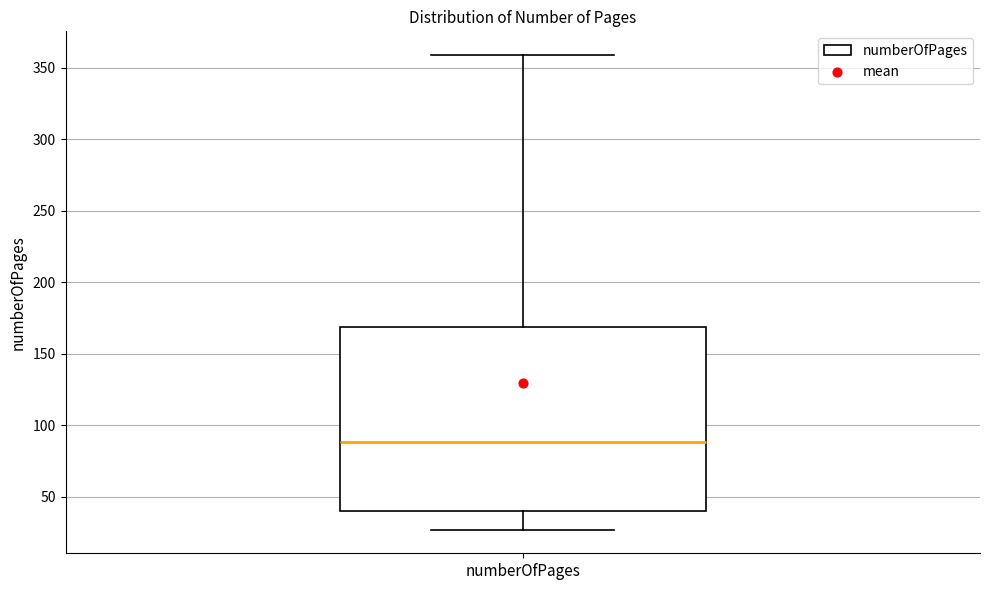

Read this box plot against the y-axis: the position of the median line, the range covered by the box, and the ends of both whiskers. The values are not printed on the chart, so give them approximately, as read against the axis.

median 90, box 40 to 170, whiskers 25 to 360